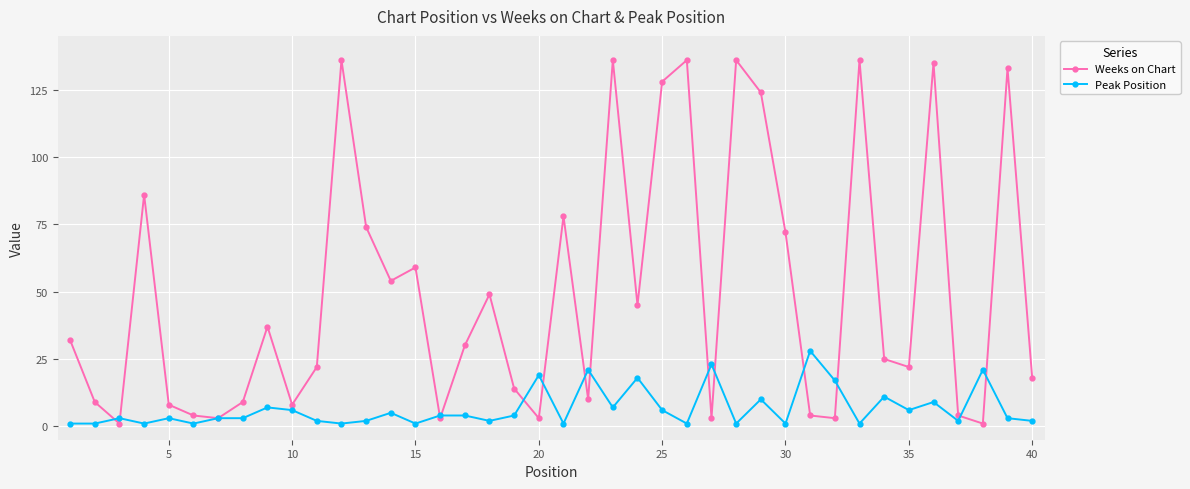

What is the value of the Peak Position point at the 1st from the left?

1